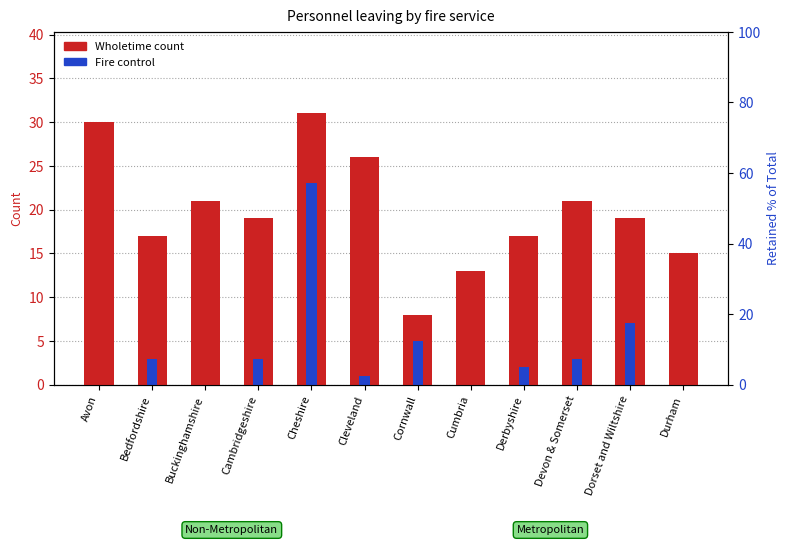

Rank the series by their average value, from highest to lowest.

Wholetime, Fire control